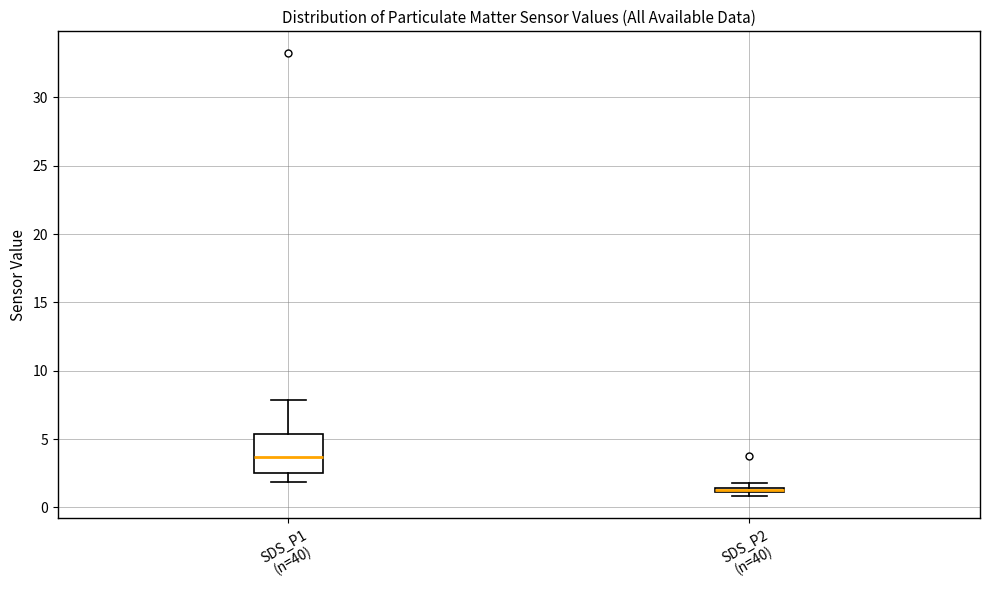

Which box is the tallest, from its lower edge to its upper edge?

SDS_P1 (n=40)